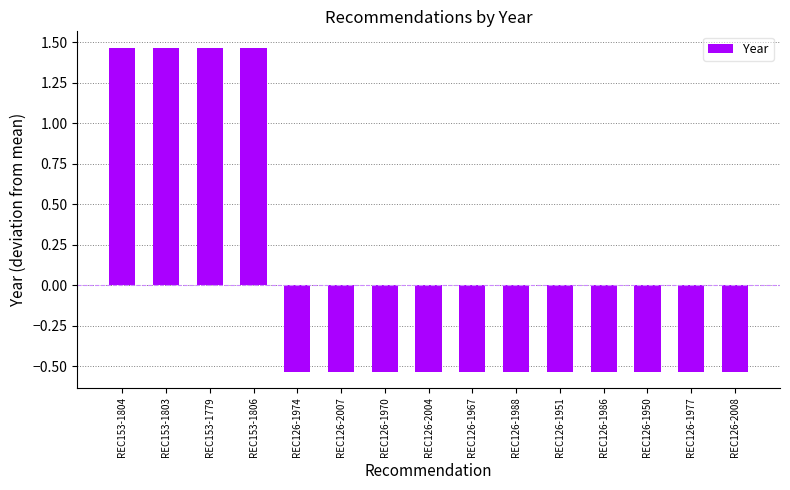

What is the sum of the values at REC126-2007 and REC153-1779?

0.9